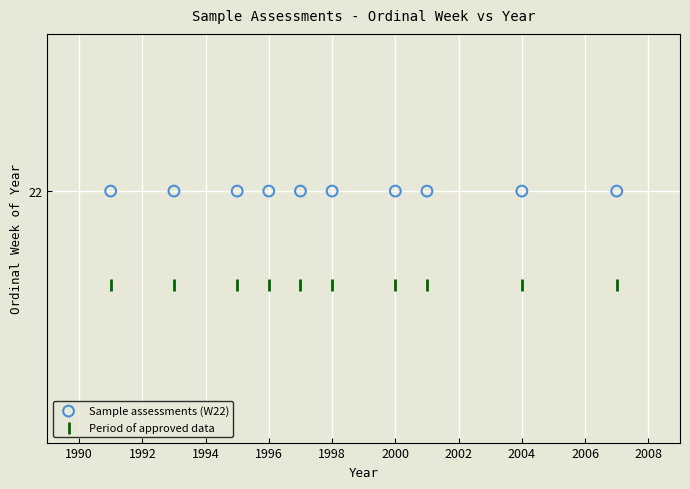

Which series reaches the minimum Y coordinate?

Period of approved data